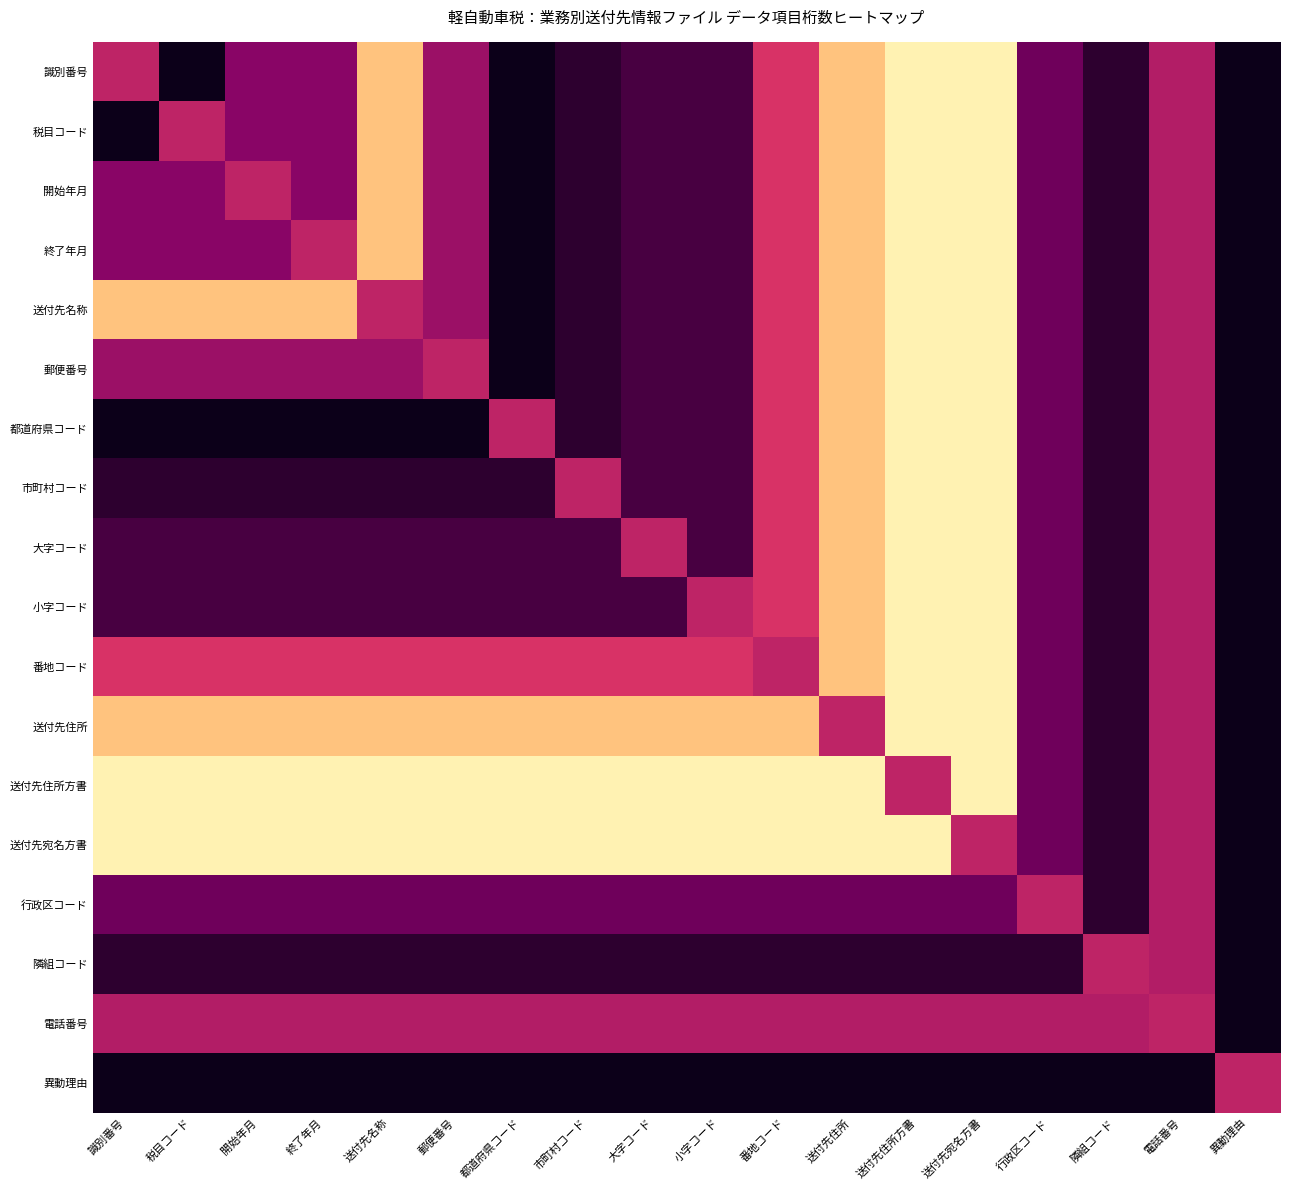

Which series has the largest total across all categories?

送付先住所方書